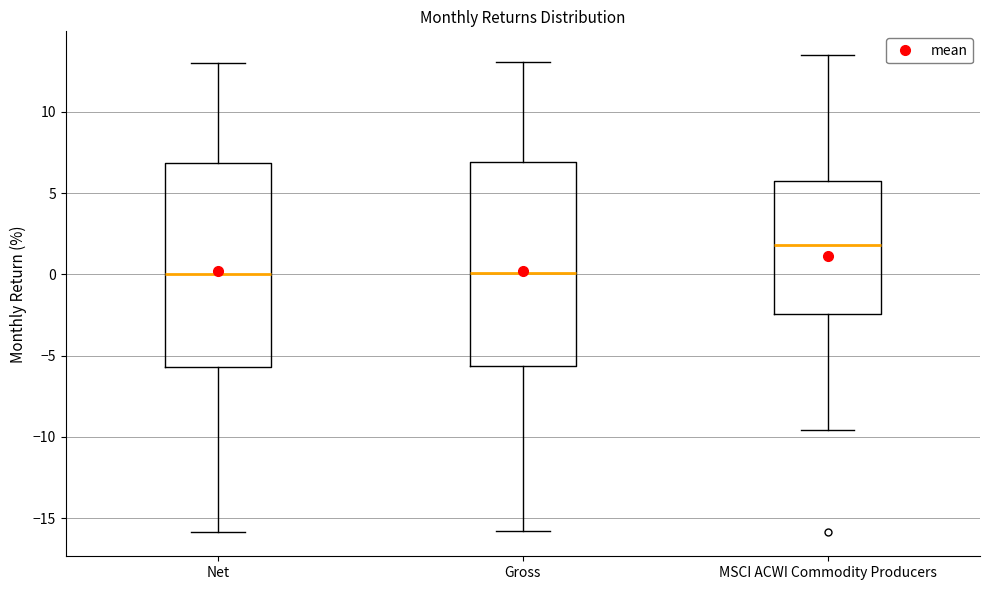

Reading left to right, transcribe this box plot: for each box, give where its median line is, the range the box spans, and where its two whiskers end, as read against the y-axis. The values are not printed on the chart, so give them approximately, as read against the axis.

Net: median 0.0, box -5.5 to 7.0, whiskers -16.0 to 13.0
Gross: median 0.0, box -5.5 to 7.0, whiskers -16.0 to 13.0
MSCI ACWI Commodity Producers: median 2.0, box -2.5 to 5.5, whiskers -9.5 to 13.5